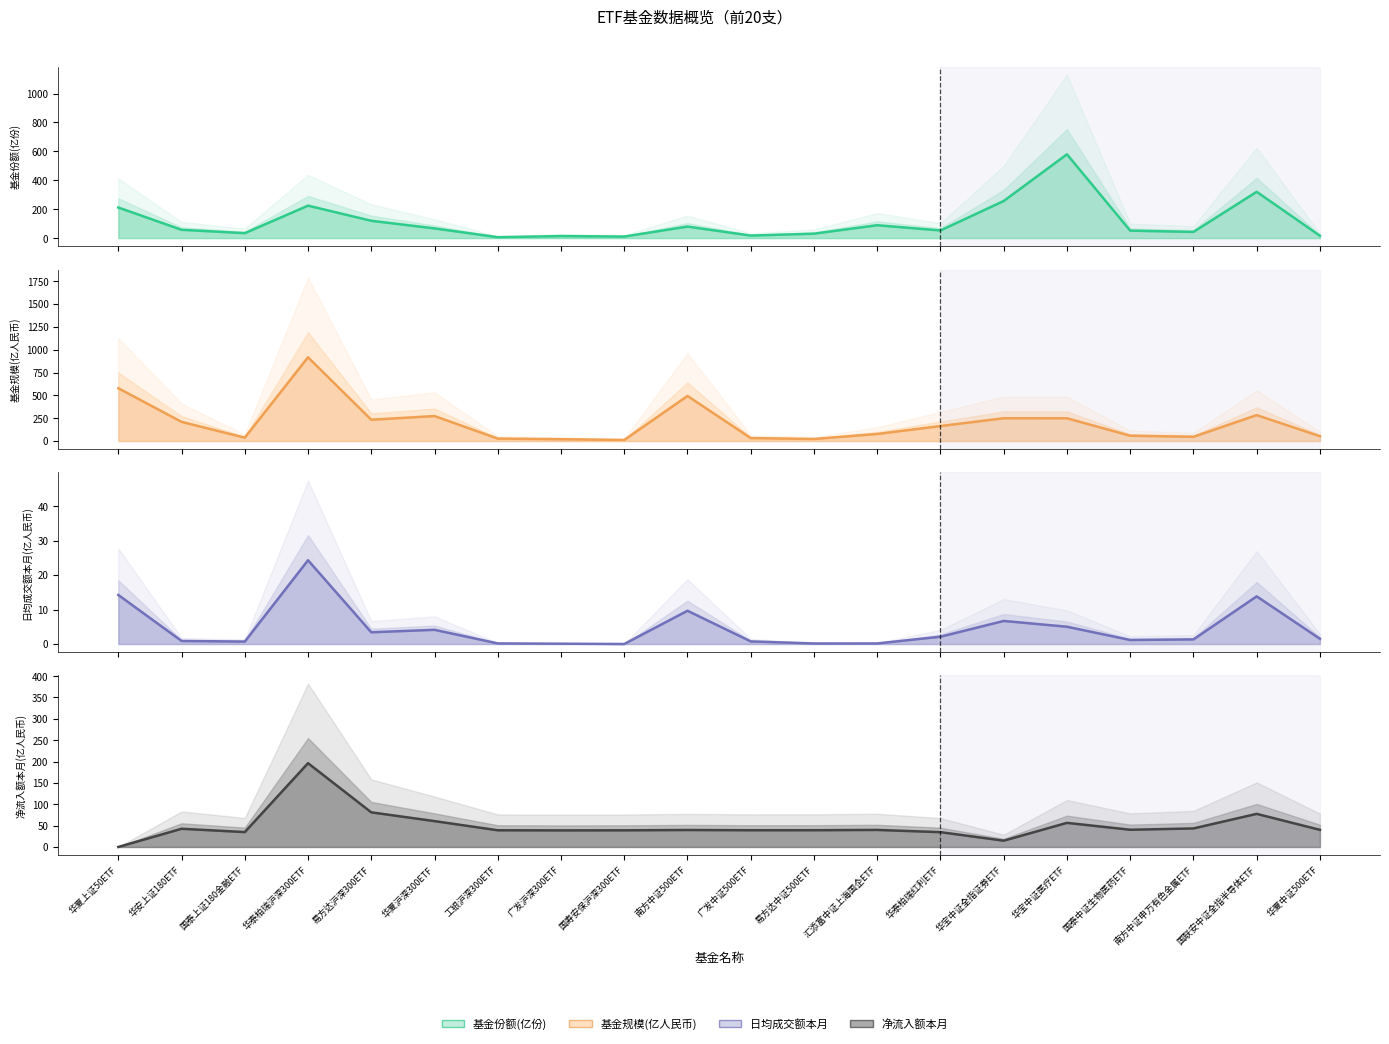

Where is the first local minimum for 净流入额本月(亿人民币)?

国泰上证180金融ETF